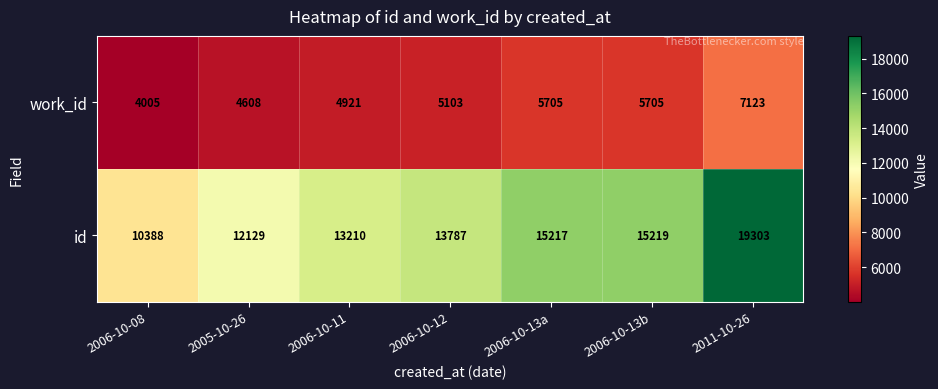

At 2006-10-12, list the series in order from largest to smallest.

id, work_id